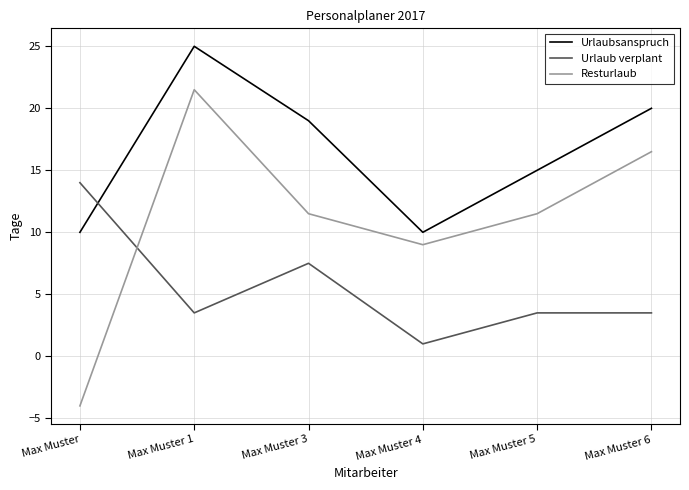

Reading left to right, what are all the values shown in this chart?

Urlaubsanspruch: Max Muster=10.0	Max Muster 1=25.0	Max Muster 3=19.0	Max Muster 4=10.0	Max Muster 5=15.0	Max Muster 6=20.0
Urlaub verplant: Max Muster=14.0	Max Muster 1=3.5	Max Muster 3=7.5	Max Muster 4=1.0	Max Muster 5=3.5	Max Muster 6=3.5
Resturlaub: Max Muster=-4.0	Max Muster 1=21.5	Max Muster 3=11.5	Max Muster 4=9.0	Max Muster 5=11.5	Max Muster 6=16.5